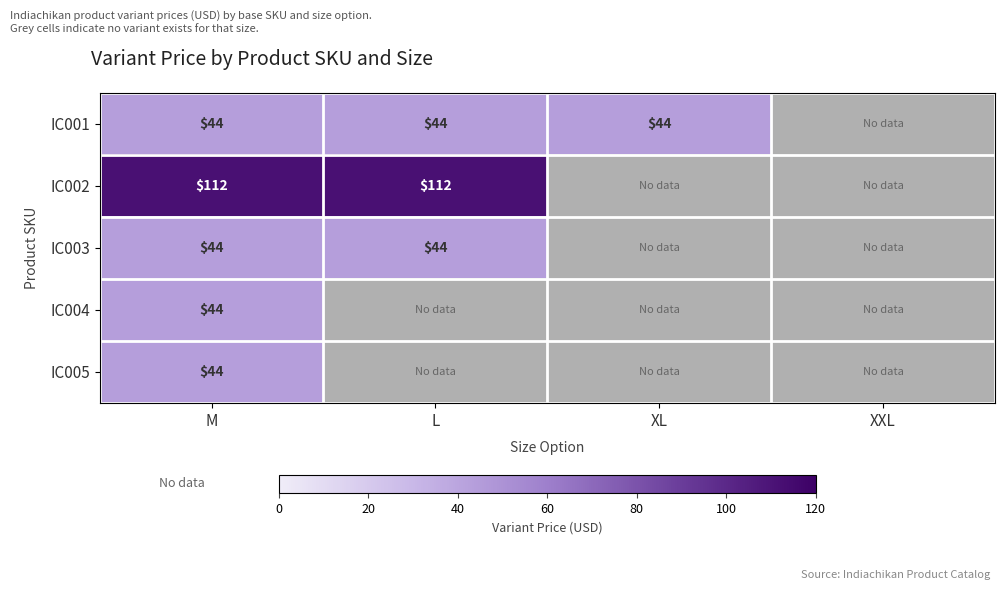

At how many categories does at least one series exceed 70?

2